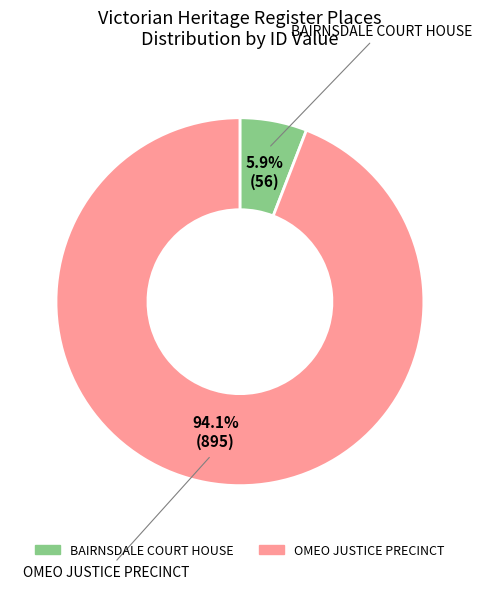

Between OMEO JUSTICE PRECINCT and BAIRNSDALE COURT HOUSE, which is larger?

OMEO JUSTICE PRECINCT